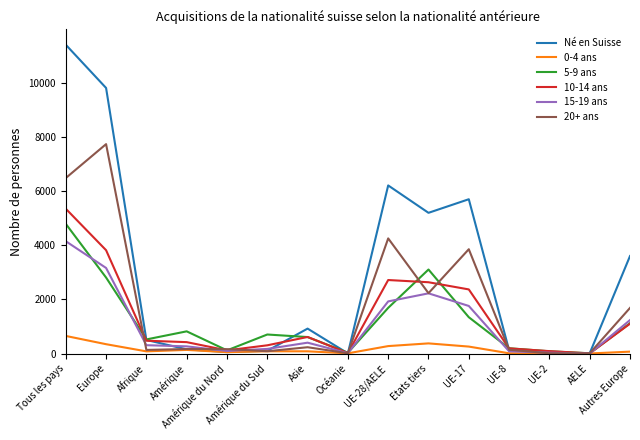

List the series in order of their peak value, highest first.

Né en Suisse, 20+ ans, 10-14 ans, 5-9 ans, 15-19 ans, 0-4 ans